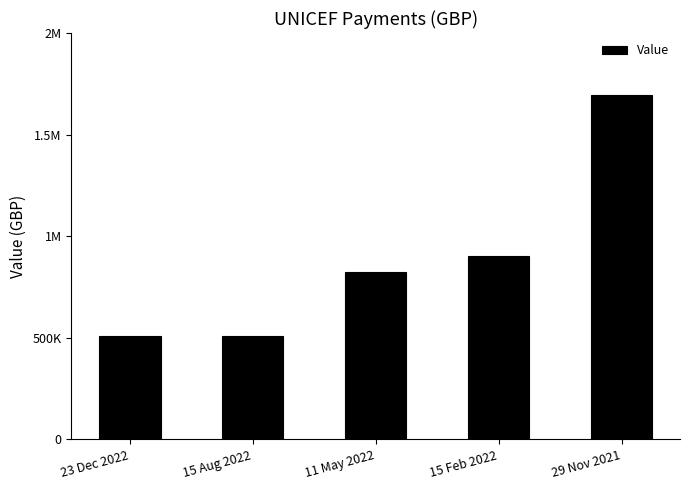

Is it true that the value at 15 Feb 2022 is 1411362?

False